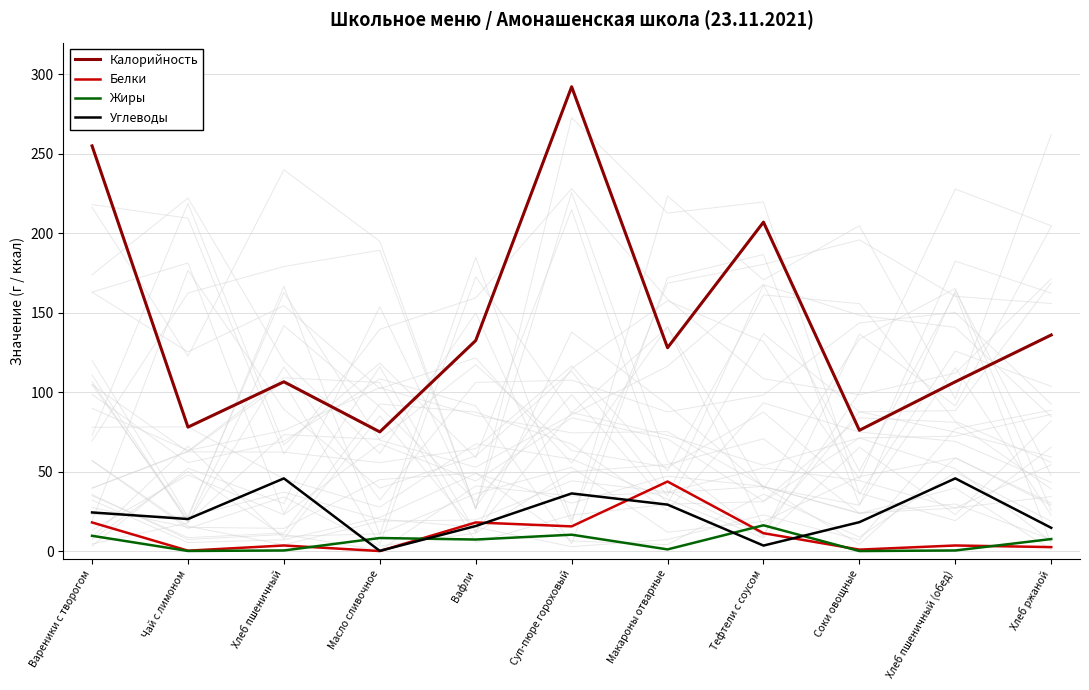

Read the Калорийность value at Масло сливочное.

75.0